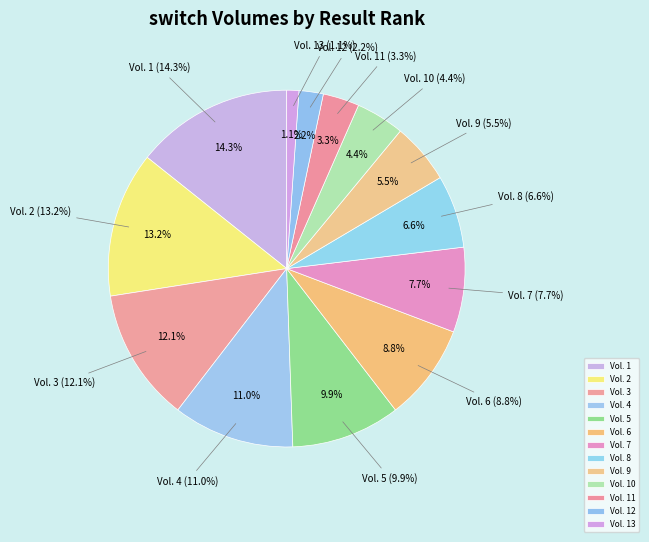

Is Vol. 5 the majority of the pie?

No